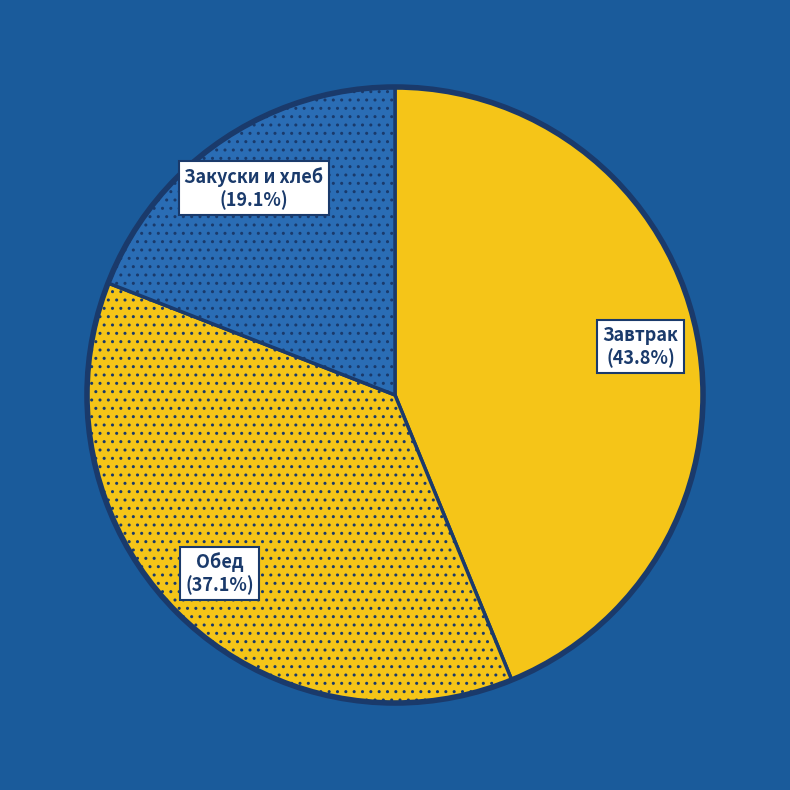

Rank the categories by value from highest to lowest.

Завтрак, Обед, Закуски и хлеб